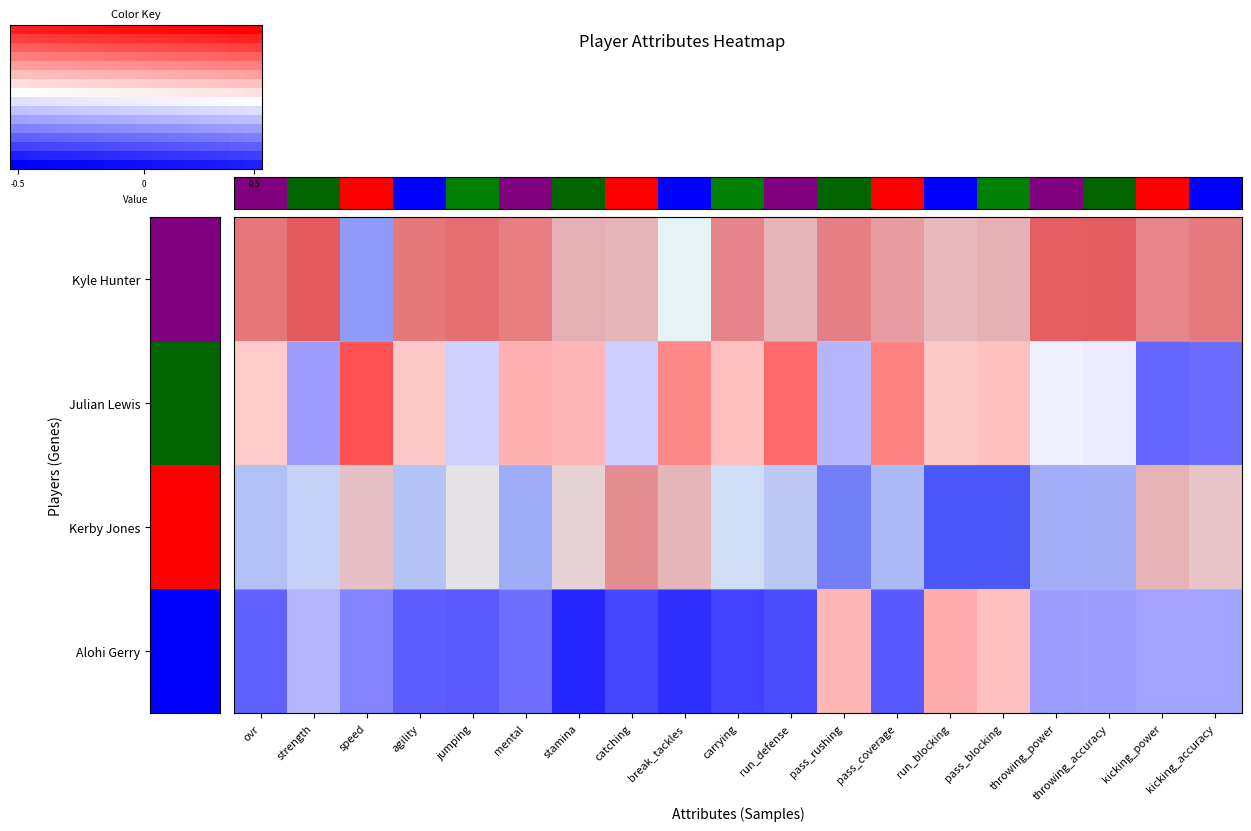

What is the total value across all series at pass_coverage?

0.6